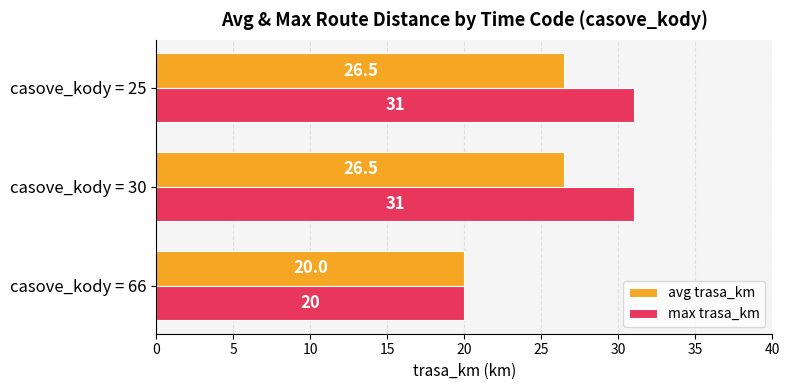

What is the difference between the maximum and minimum values in the avg trasa_km series?

6.5